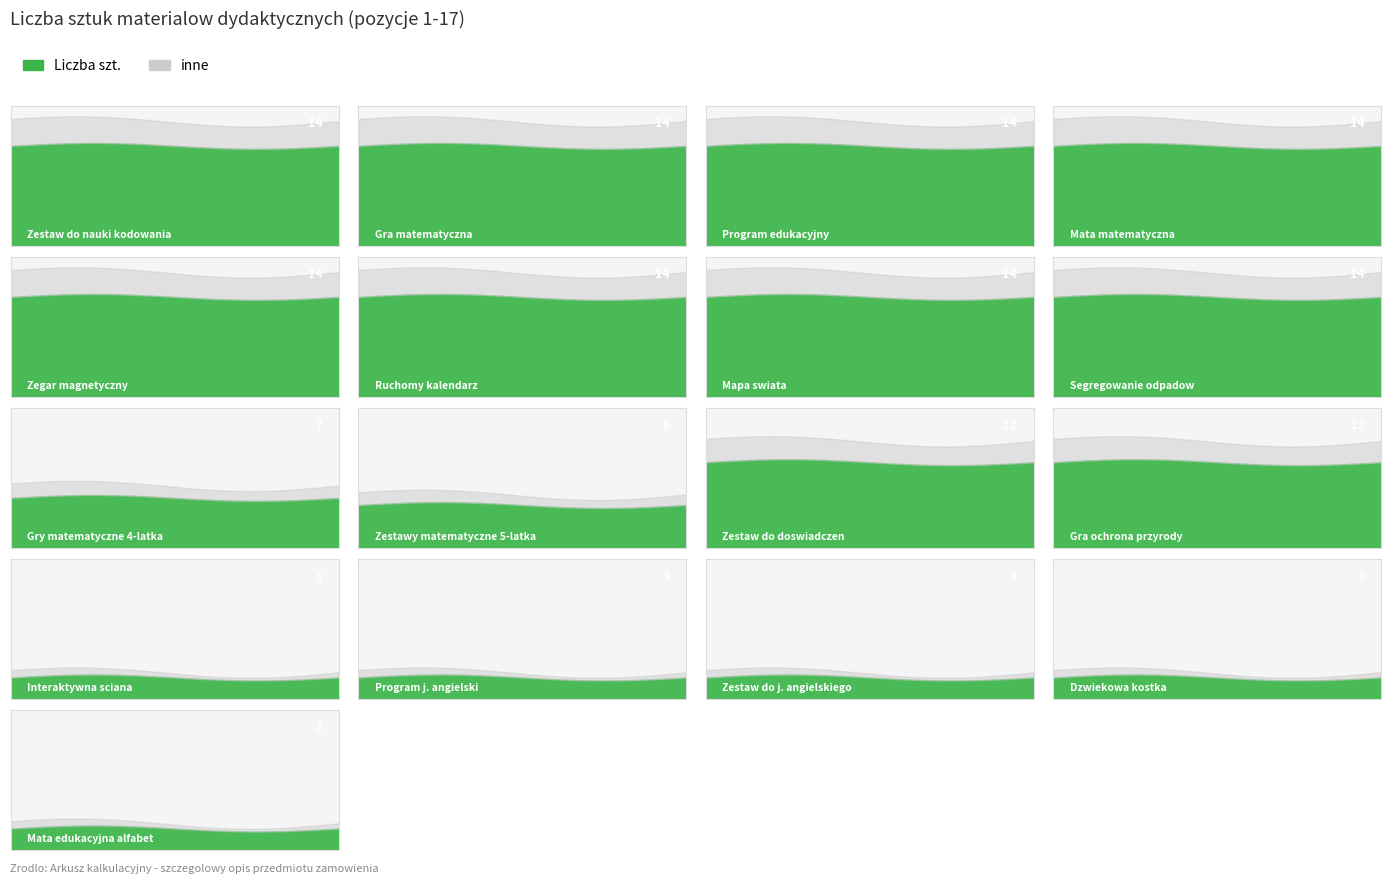

What is the difference between the values at 12 and 7?

2